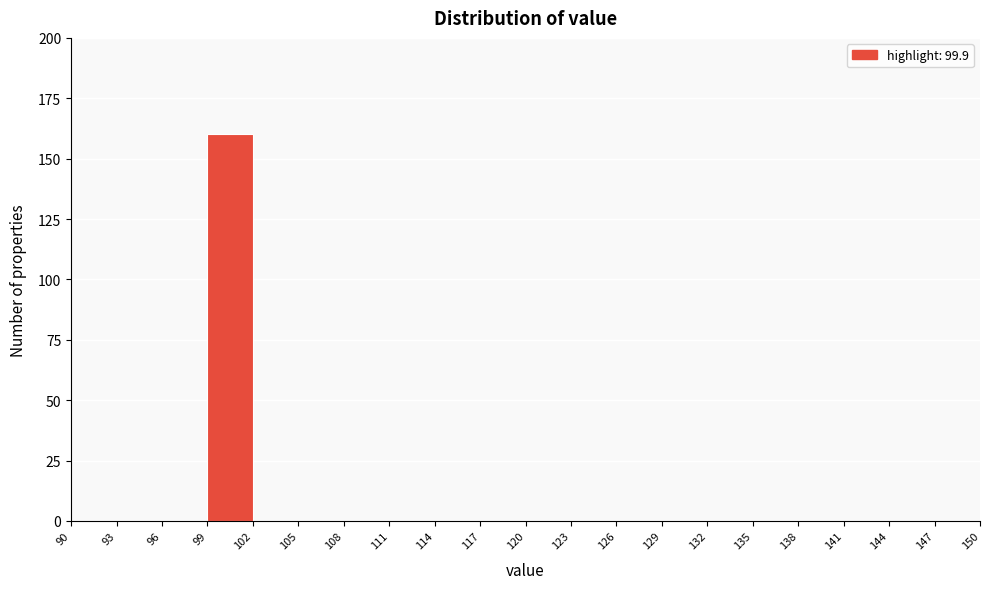

Reading left to right, transcribe this chart: for each bar, give the range it covers on the x-axis and its height. The values are not printed on the chart, so give them approximately, as read against the axis.

90 to 93: 0
93 to 96: 0
96 to 99: 0
99 to 102: 160
102 to 105: 0
105 to 108: 0
108 to 111: 0
111 to 114: 0
114 to 117: 0
117 to 120: 0
120 to 123: 0
123 to 126: 0
126 to 129: 0
129 to 132: 0
132 to 135: 0
135 to 138: 0
138 to 141: 0
141 to 144: 0
144 to 147: 0
147 to 150: 0